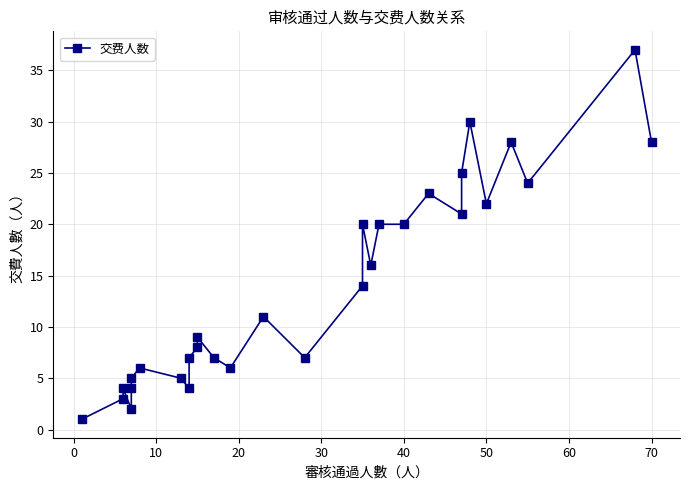

What is the maximum value shown in the chart?

37